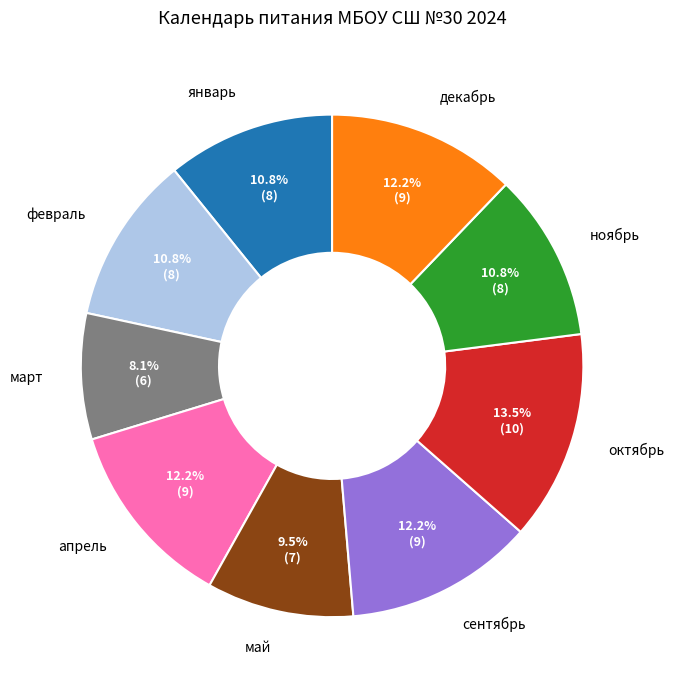

Is there any slice that represents more than half of the pie?

No